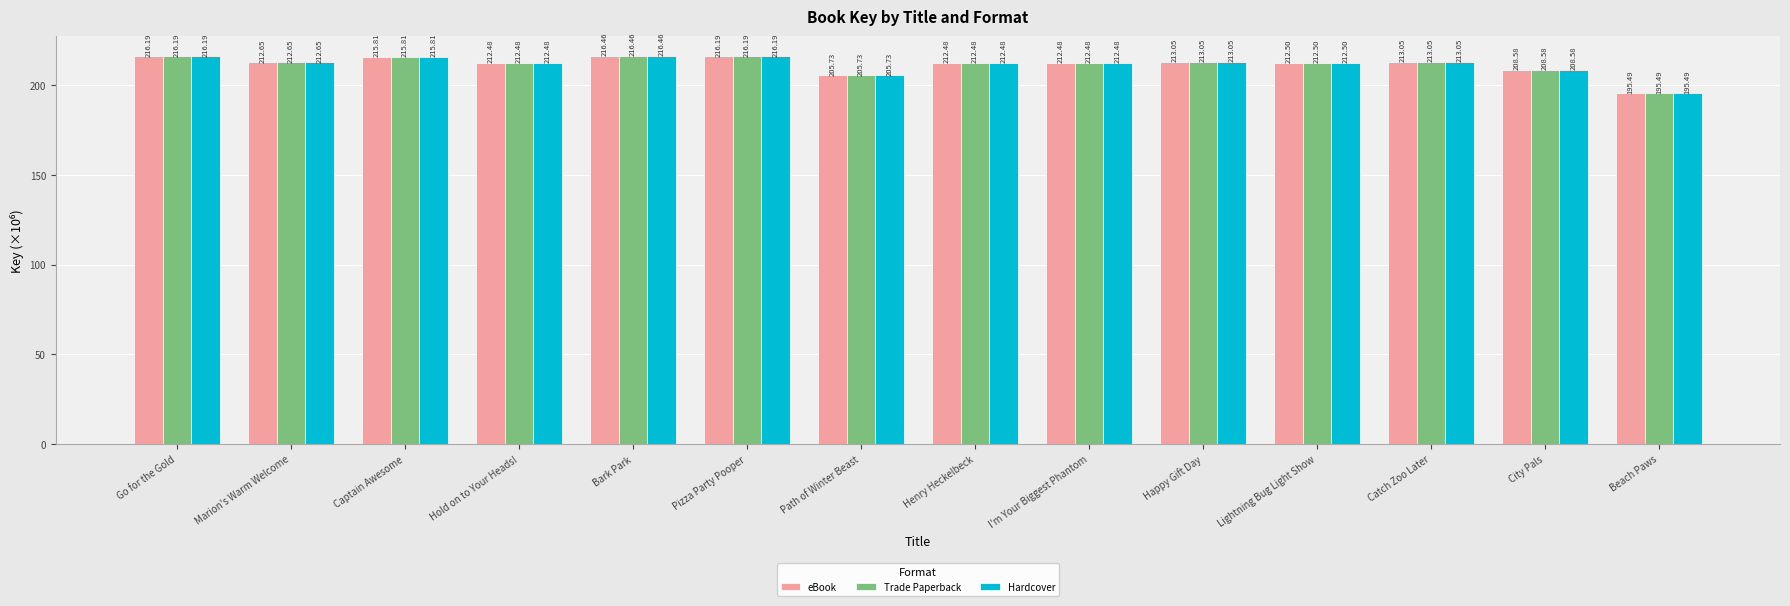

How many data points does each series have?

14